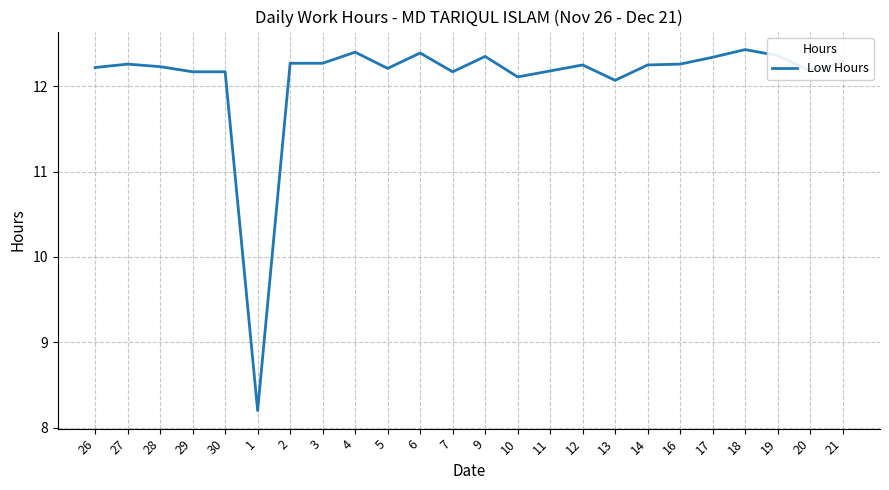

What is the smallest value displayed?

8.2